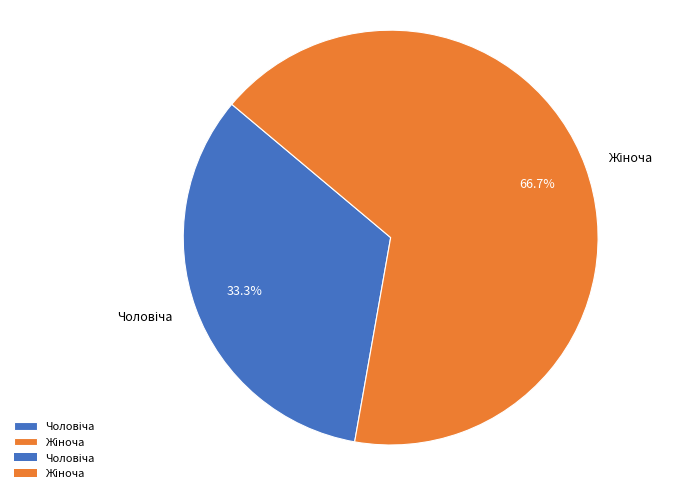

Does any single category account for the majority?

Yes